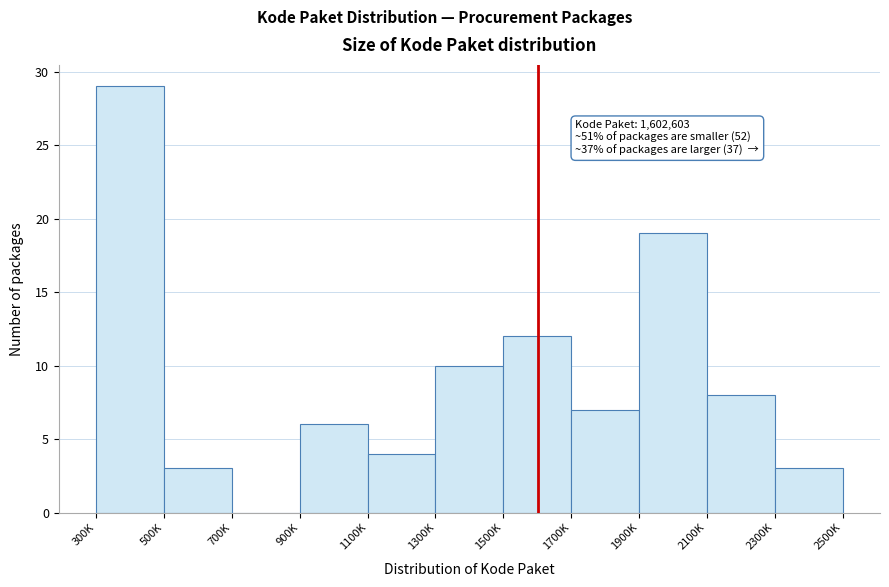

Reading right to left, what are all the values shown in this chart?

2300K=3	2100K=8	1900K=19	1700K=7	1500K=12	1300K=10	1100K=4	900K=6	700K=0	500K=3	300K=29